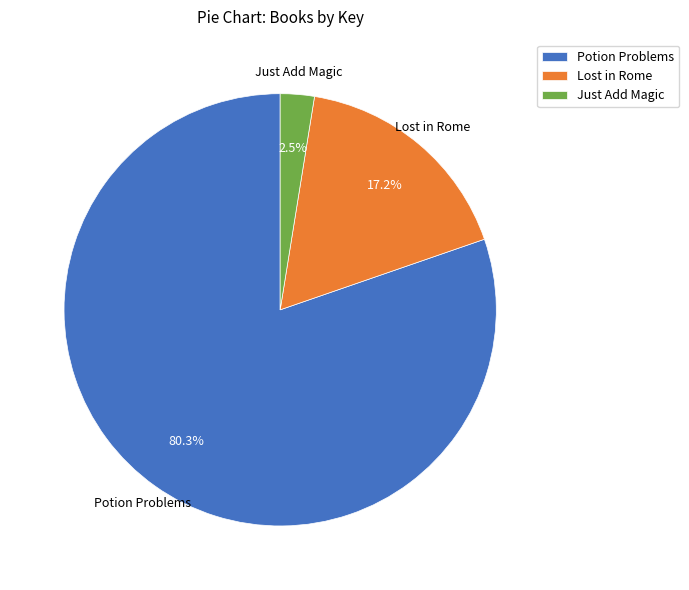

What is the ratio of the value at Lost in Rome to the value at Potion Problems?

0.2